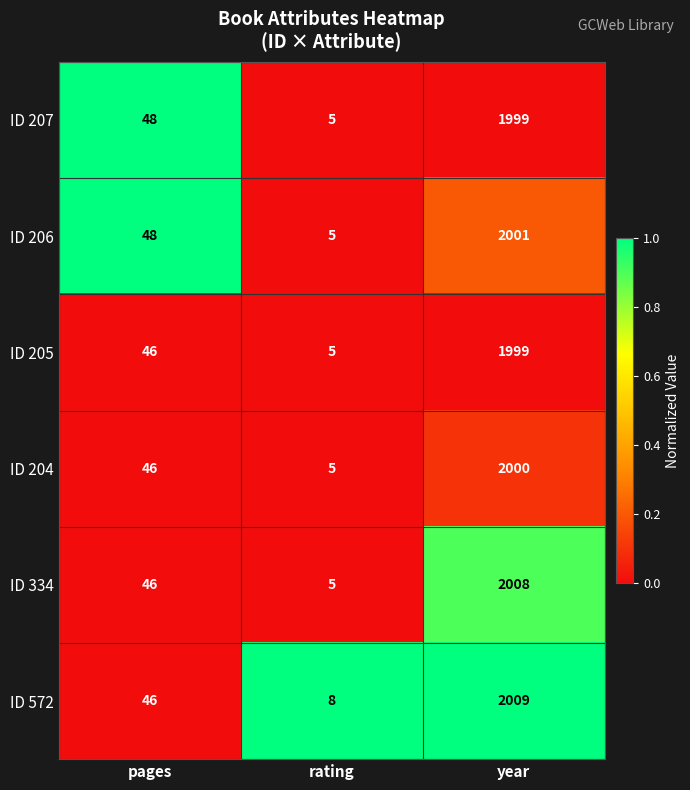

Rank the categories by ID 572 value from lowest to highest.

rating, pages, year